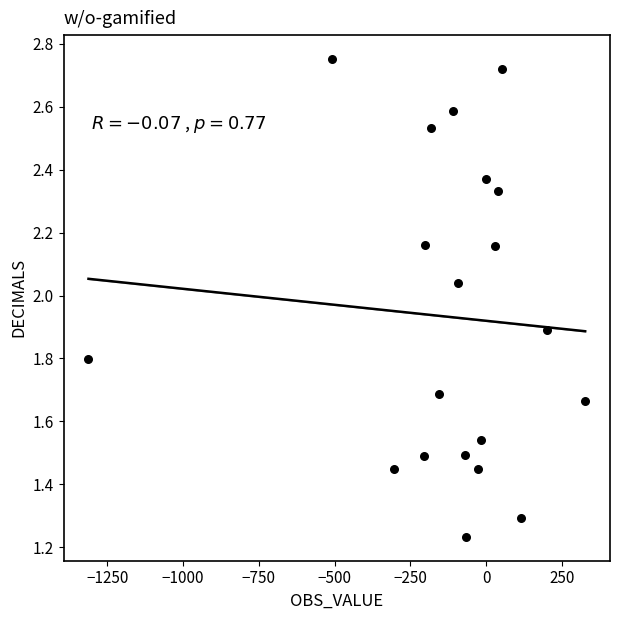

What is the range of X values (max minus min)?

1639.0